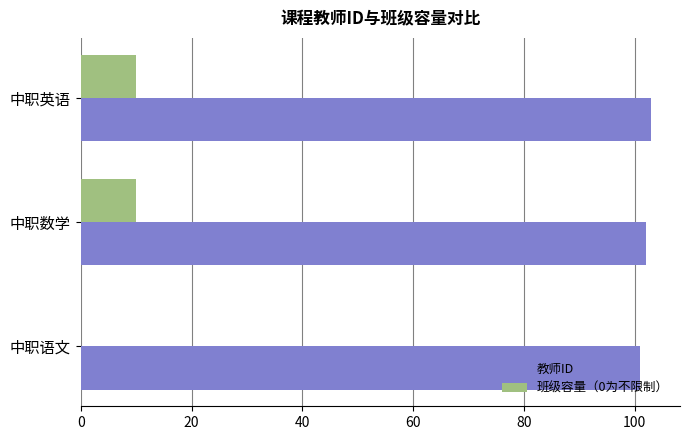

The 班级容量（0为不限制） series shows 0 at 中职语文. True or false?

True